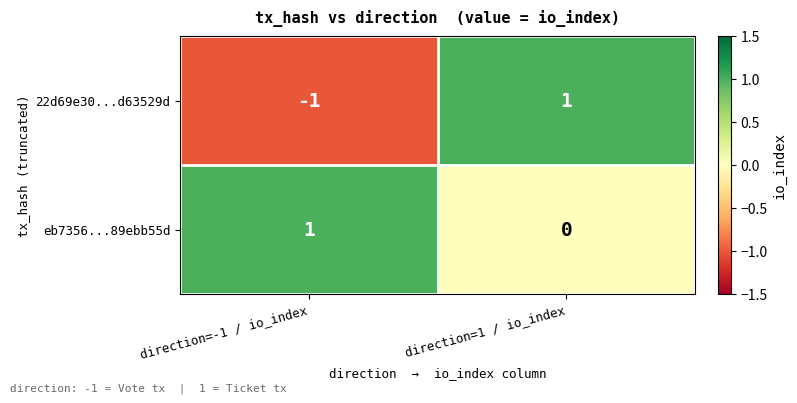

Rank the series by their average value, from highest to lowest.

eb7356...89ebb55d, 22d69e30...d63529d